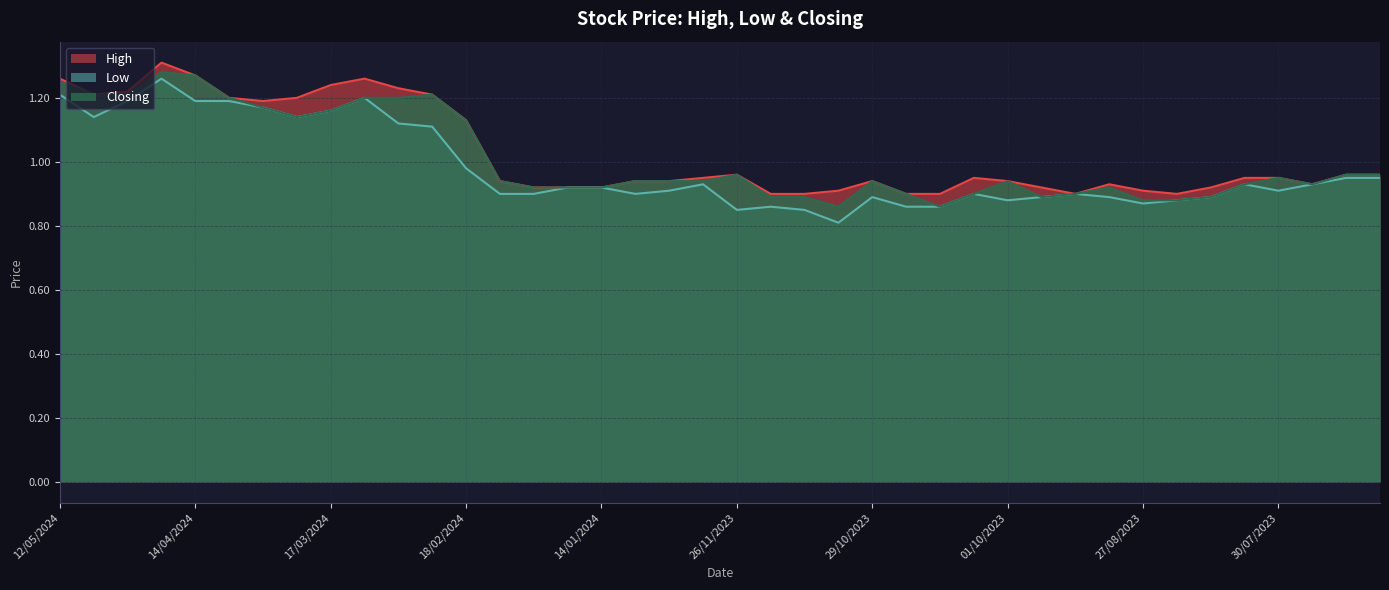

Reading left to right, what are all the values shown in this chart?

High: 12/05/2024=1.3	05/05/2024=1.2	28/04/2024=1.2	21/04/2024=1.3	14/04/2024=1.3	07/04/2024=1.2	31/03/2024=1.2	24/03/2024=1.2	17/03/2024=1.2	10/03/2024=1.3	03/03/2024=1.2	25/02/2024=1.2	18/02/2024=1.1	11/02/2024=0.9	04/02/2024=0.9	21/01/2024=0.9	14/01/2024=0.9	17/12/2023=0.9	10/12/2023=0.9	03/12/2023=0.9	26/11/2023=1.0	19/11/2023=0.9	12/11/2023=0.9	05/11/2023=0.9	29/10/2023=0.9	22/10/2023=0.9	15/10/2023=0.9	08/10/2023=0.9	01/10/2023=0.9	24/09/2023=0.9	10/09/2023=0.9	03/09/2023=0.9	27/08/2023=0.9	20/08/2023=0.9	13/08/2023=0.9	06/08/2023=0.9	30/07/2023=0.9	23/07/2023=0.9	16/07/2023=1.0	09/07/2023=1.0
Low: 12/05/2024=1.2	05/05/2024=1.1	28/04/2024=1.2	21/04/2024=1.3	14/04/2024=1.2	07/04/2024=1.2	31/03/2024=1.2	24/03/2024=1.1	17/03/2024=1.2	10/03/2024=1.2	03/03/2024=1.1	25/02/2024=1.1	18/02/2024=1.0	11/02/2024=0.9	04/02/2024=0.9	21/01/2024=0.9	14/01/2024=0.9	17/12/2023=0.9	10/12/2023=0.9	03/12/2023=0.9	26/11/2023=0.8	19/11/2023=0.9	12/11/2023=0.8	05/11/2023=0.8	29/10/2023=0.9	22/10/2023=0.9	15/10/2023=0.9	08/10/2023=0.9	01/10/2023=0.9	24/09/2023=0.9	10/09/2023=0.9	03/09/2023=0.9	27/08/2023=0.9	20/08/2023=0.9	13/08/2023=0.9	06/08/2023=0.9	30/07/2023=0.9	23/07/2023=0.9	16/07/2023=0.9	09/07/2023=0.9
Closing: 12/05/2024=1.2	05/05/2024=1.2	28/04/2024=1.2	21/04/2024=1.3	14/04/2024=1.3	07/04/2024=1.2	31/03/2024=1.2	24/03/2024=1.1	17/03/2024=1.2	10/03/2024=1.2	03/03/2024=1.2	25/02/2024=1.2	18/02/2024=1.1	11/02/2024=0.9	04/02/2024=0.9	21/01/2024=0.9	14/01/2024=0.9	17/12/2023=0.9	10/12/2023=0.9	03/12/2023=0.9	26/11/2023=1.0	19/11/2023=0.9	12/11/2023=0.9	05/11/2023=0.9	29/10/2023=0.9	22/10/2023=0.9	15/10/2023=0.9	08/10/2023=0.9	01/10/2023=0.9	24/09/2023=0.9	10/09/2023=0.9	03/09/2023=0.9	27/08/2023=0.9	20/08/2023=0.9	13/08/2023=0.9	06/08/2023=0.9	30/07/2023=0.9	23/07/2023=0.9	16/07/2023=1.0	09/07/2023=1.0